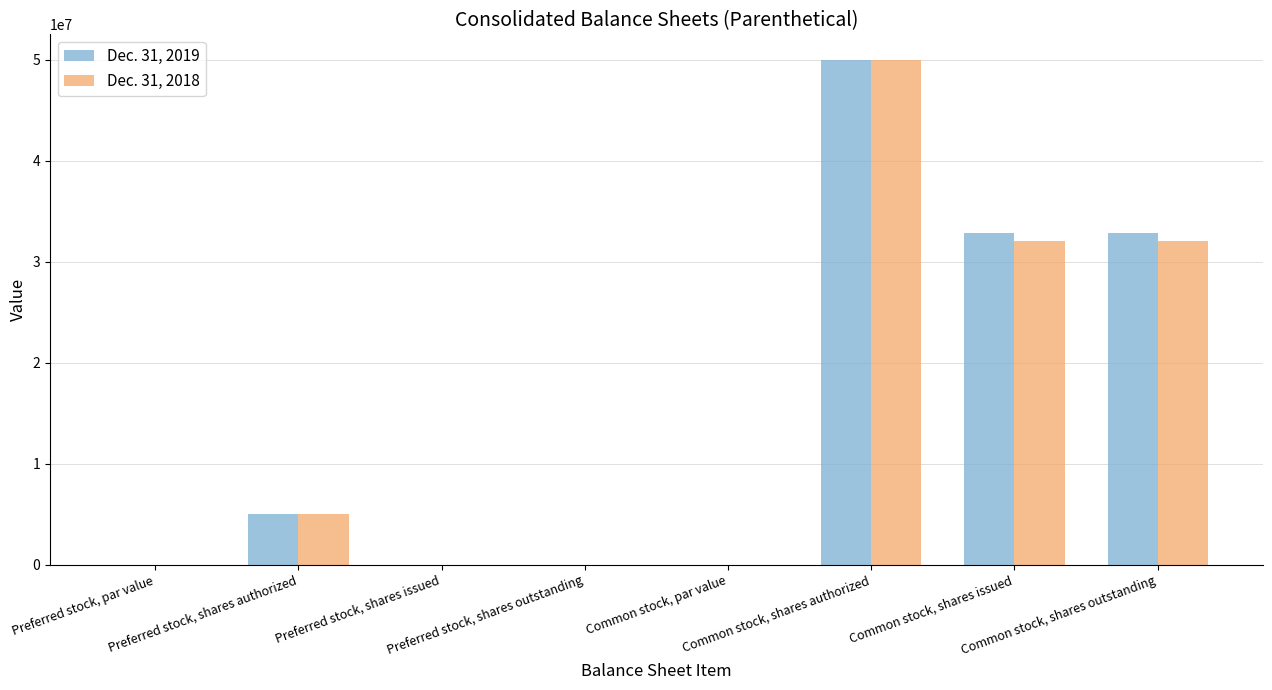

At which category does the chart reach its peak across all series?

Common stock, shares authorized